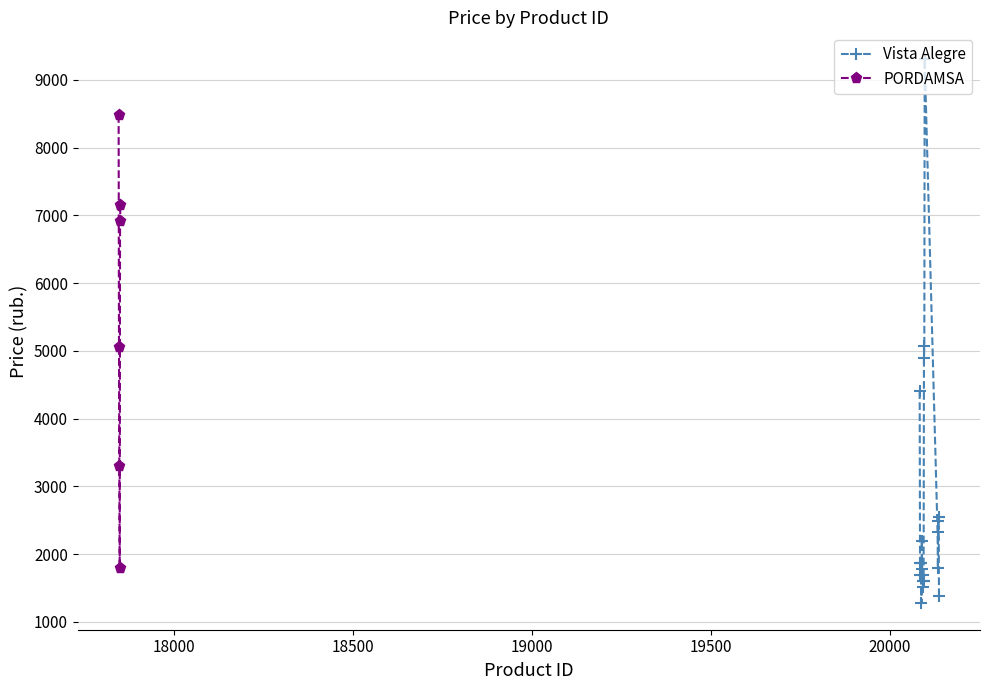

Is it true that the value at 20134 is 2331?

True